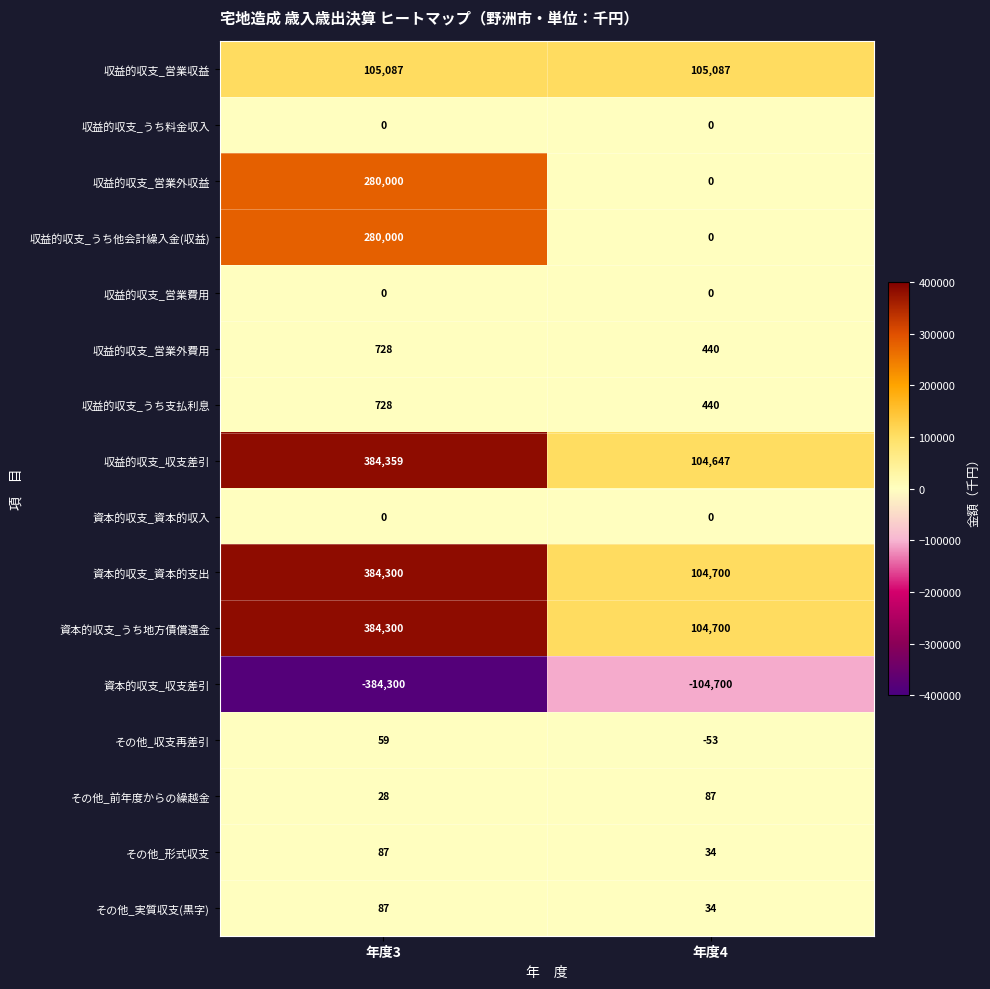

Which category has the highest value in the その他_収支再差引 series?

年度3